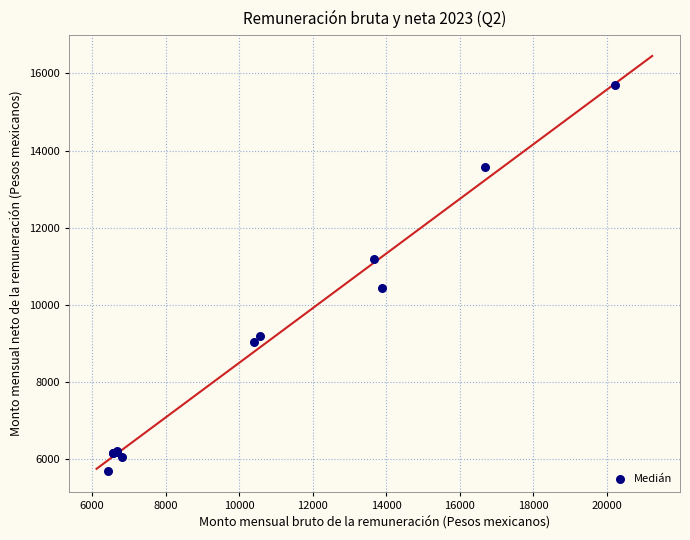

What Y value in the scatter plot is closest to 10696?

10436.7